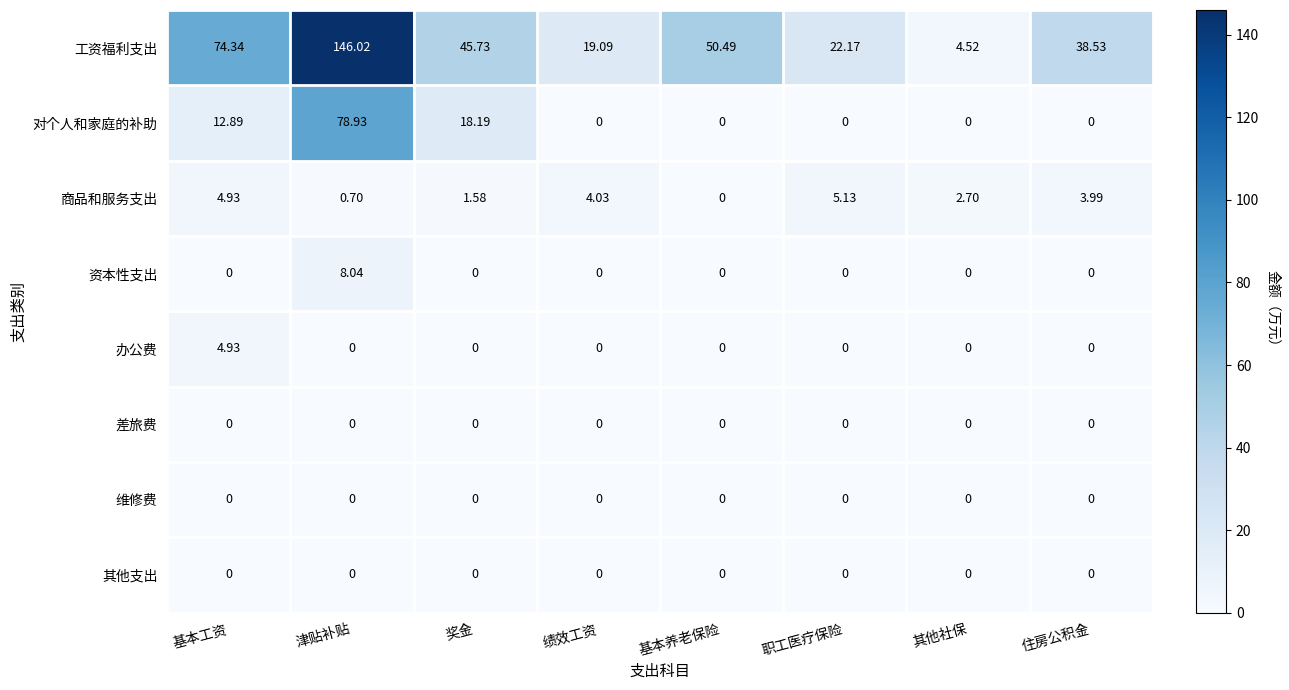

Which series has the largest range (max minus min)?

工资福利支出